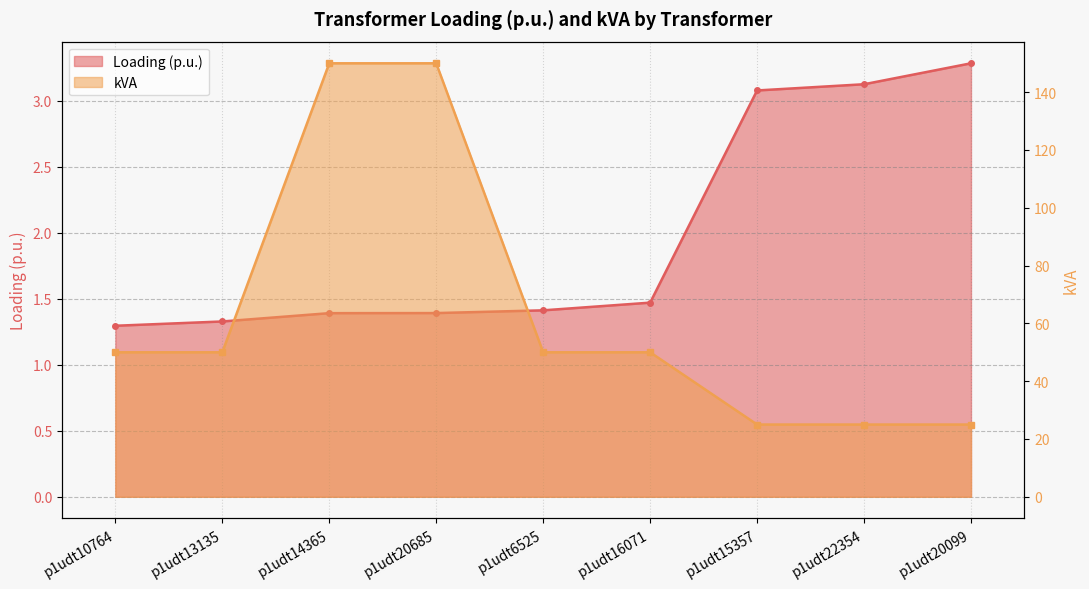

What is the maximum value for kVA?

150.0